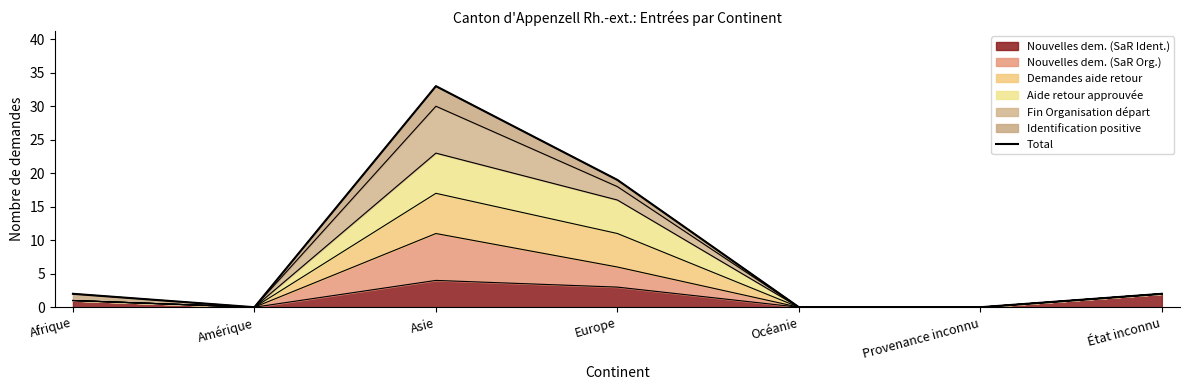

How many interior local valleys (lower than both neighbors) does the data have?

1